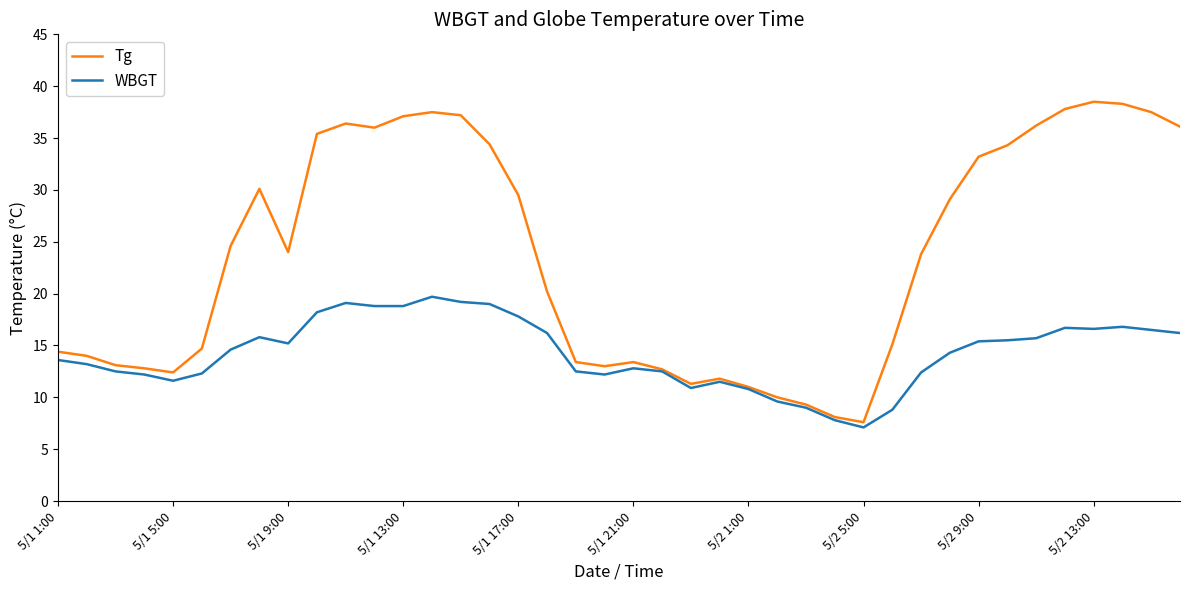

Which series has the largest range (max minus min)?

Tg